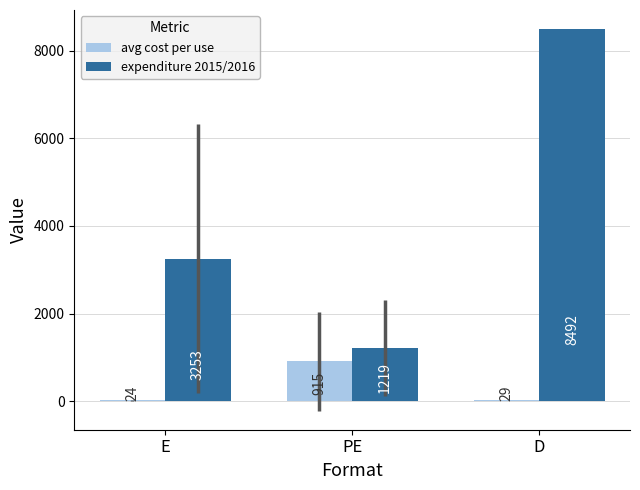

Is the value of expenditure 2015/2016 at PE greater than the value of avg cost per use at D?

Yes